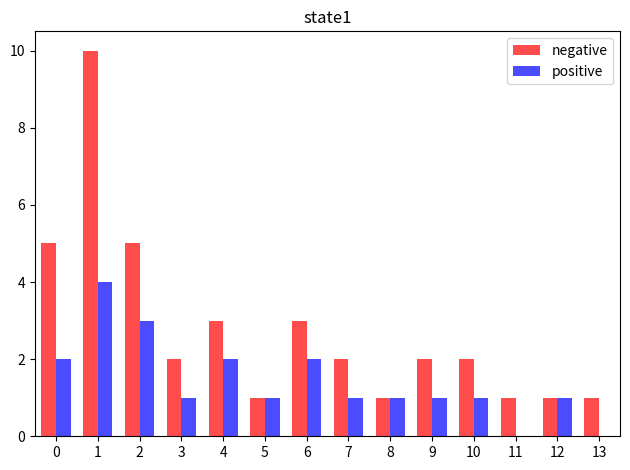

What is the maximum value shown in the chart?

10